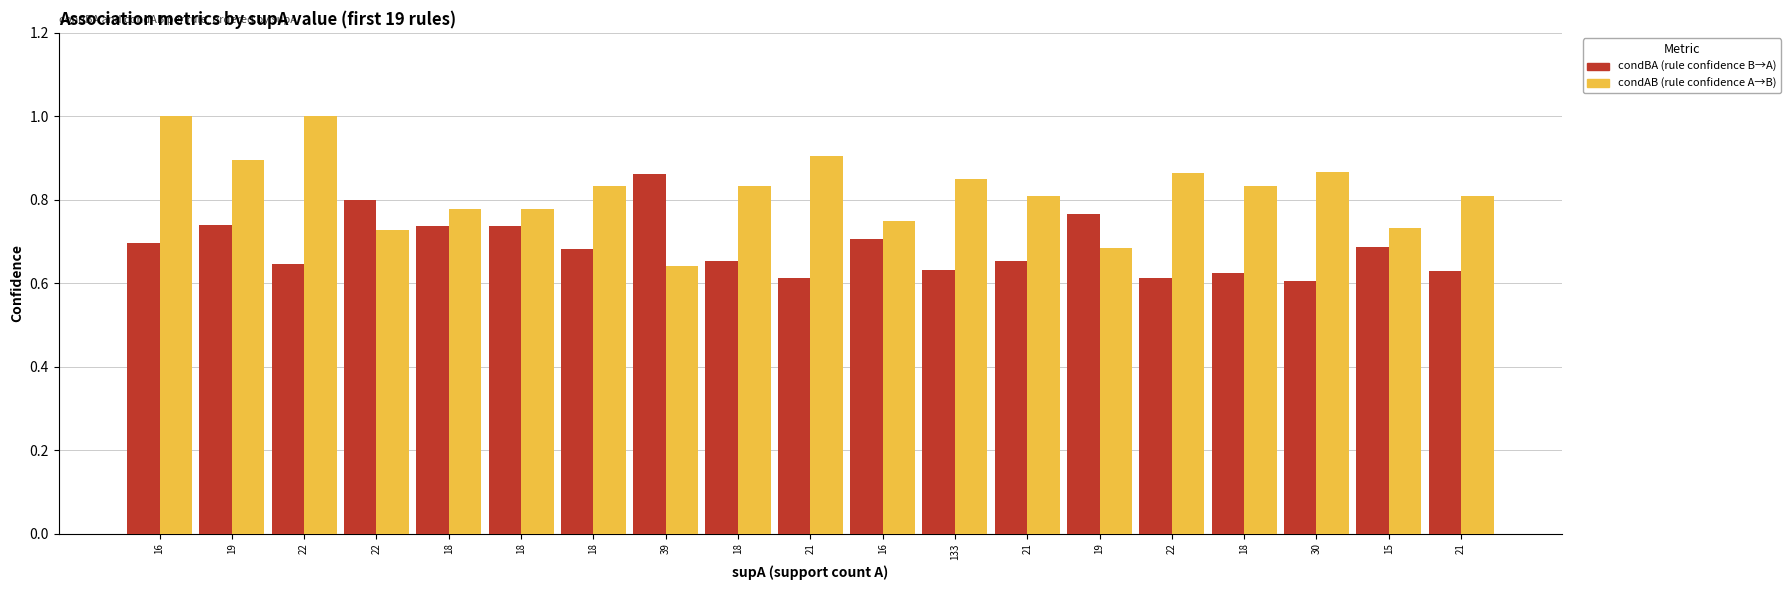

How many bars are there in total?

38